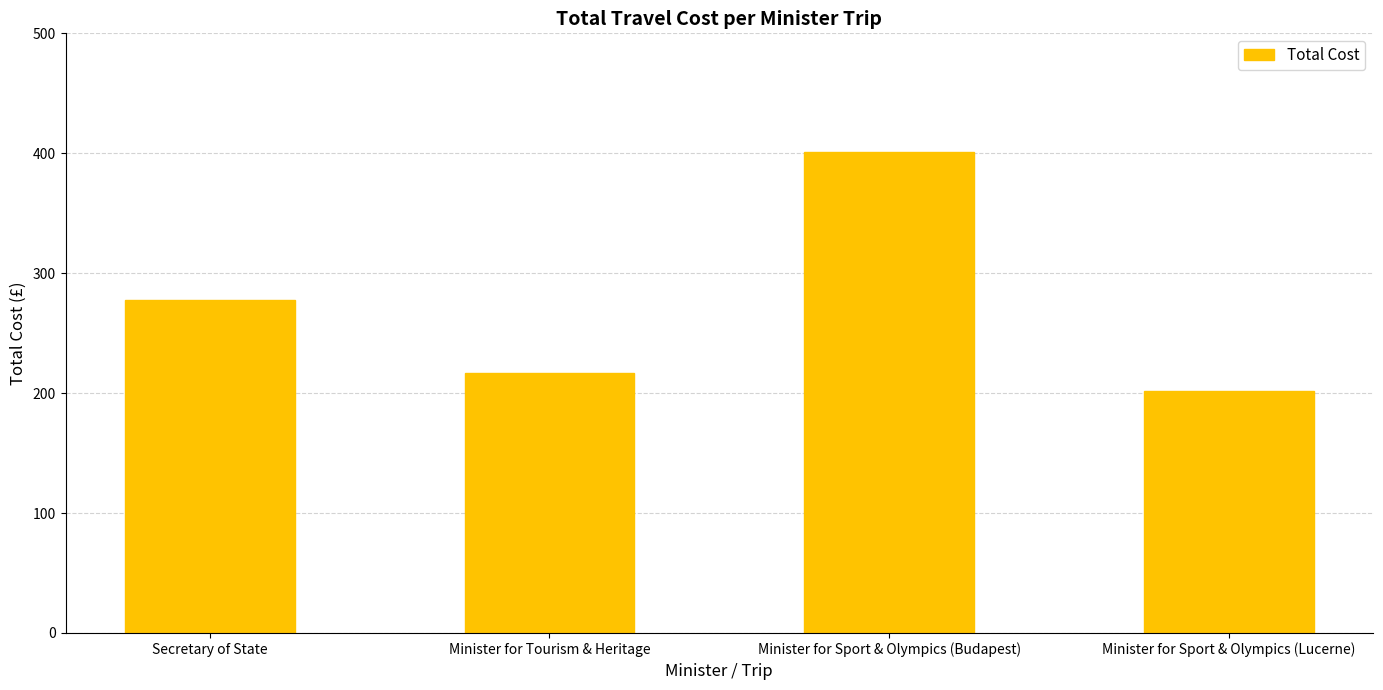

What is the change in value from Minister for Tourism & Heritage to Minister for Sport & Olympics (Lucerne)?

-15